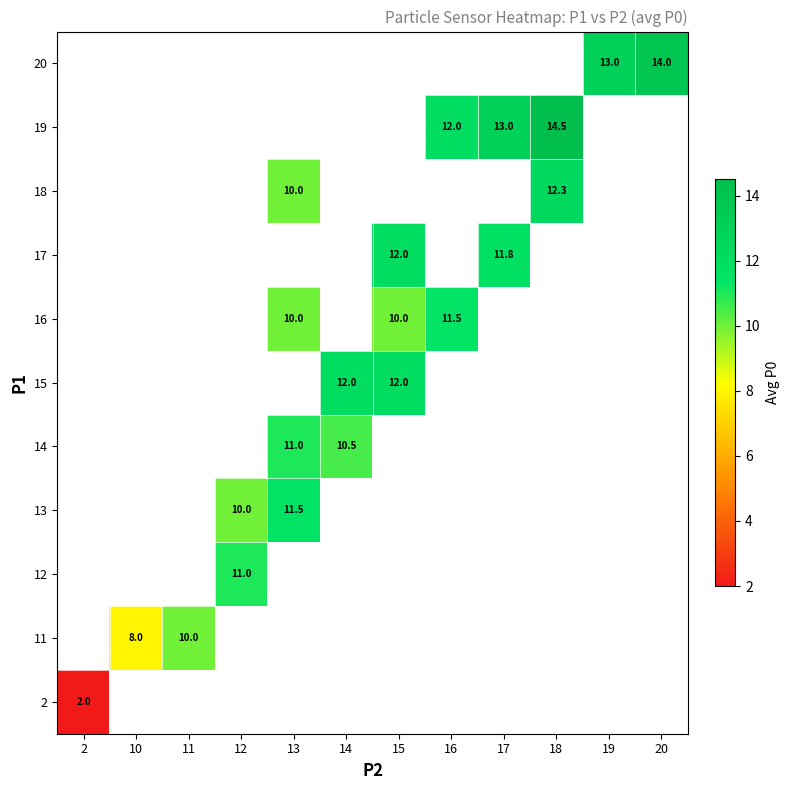

How many series are shown in this chart?

11